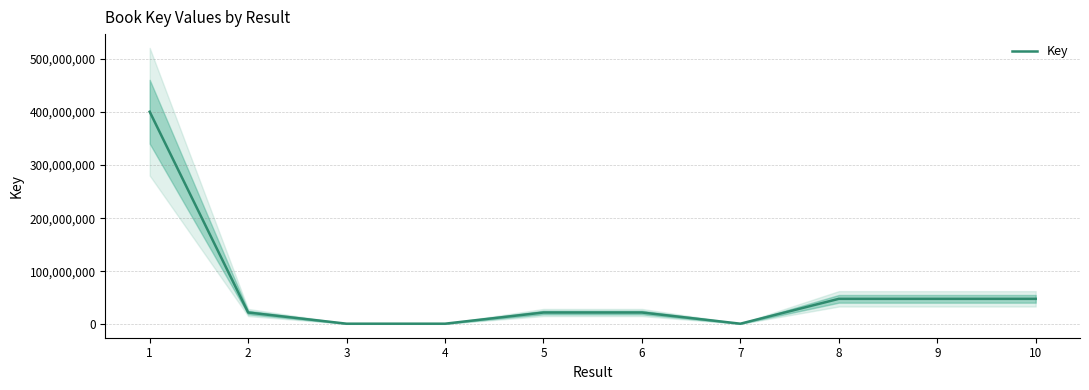

Rank the categories by value from lowest to highest.

3, 7, 4, 6, 2, 5, 10, 9, 8, 1